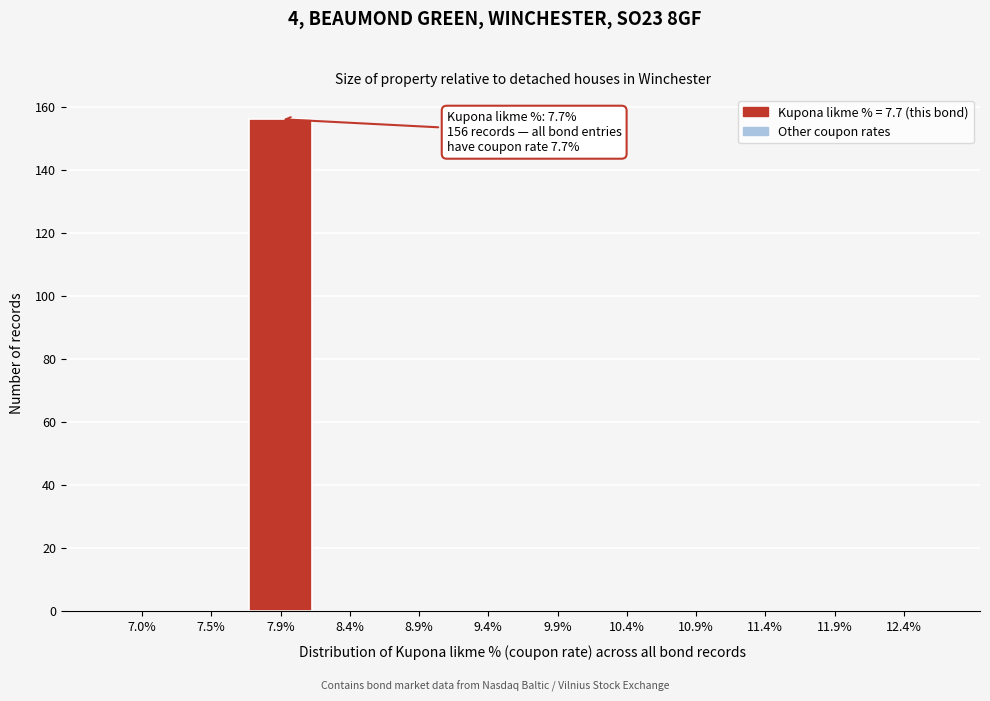

Which range on the x-axis has the tallest bar?

7.7 to 8.2